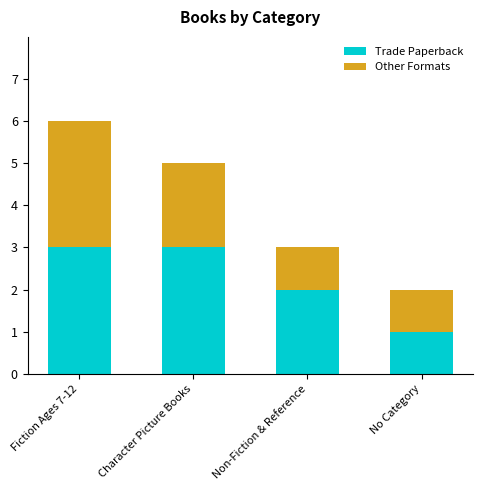

Which category has the lowest value in the Trade Paperback series?

No Category